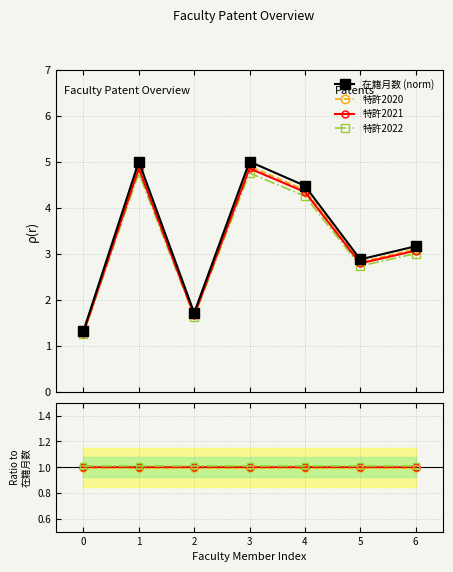

What are all the series names shown in the legend?

在籍月数 (norm), 特許2020, 特許2021, 特許2022